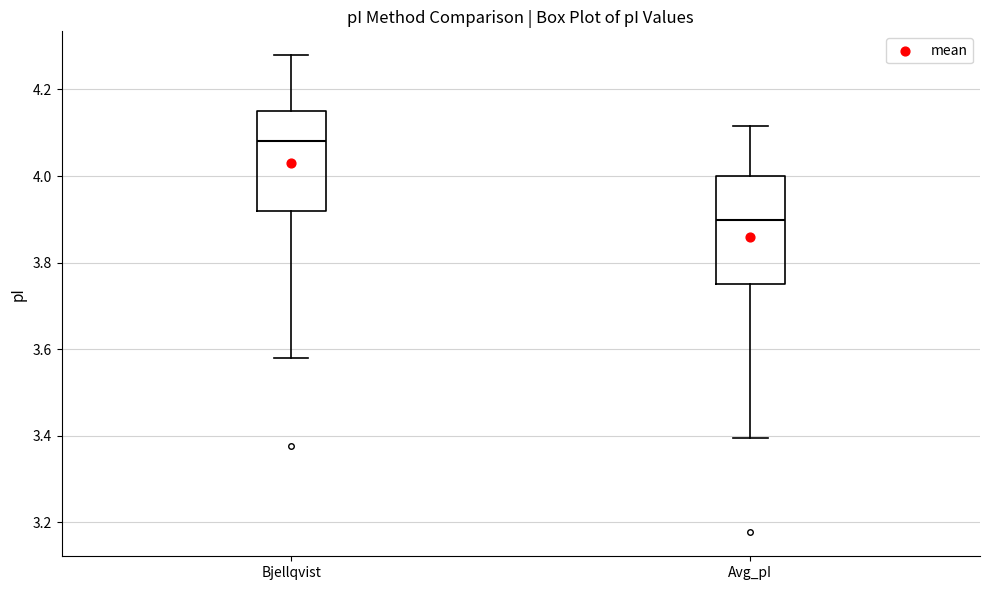

Reading left to right, transcribe this box plot: for each box, give where its median line is, the range the box spans, and where its two whiskers end, as read against the y-axis. The values are not printed on the chart, so give them approximately, as read against the axis.

Bjellqvist: median 4.08, box 3.92 to 4.16, whiskers 3.58 to 4.28
Avg_pI: median 3.90, box 3.76 to 4.00, whiskers 3.40 to 4.12